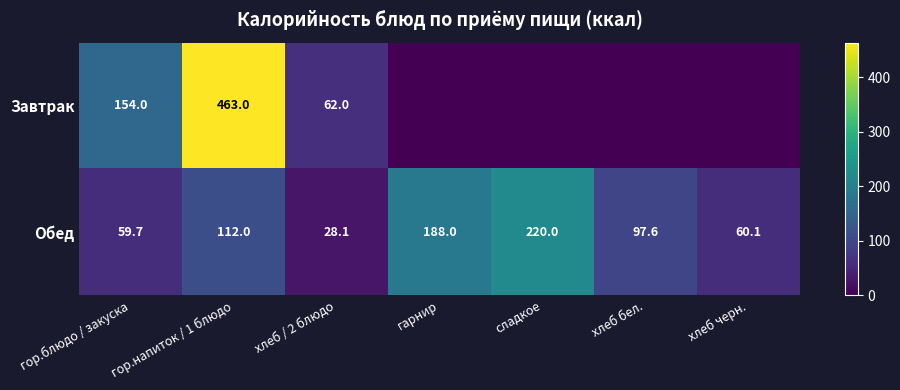

What is the spread (max minus min) of values at гор.блюдо / закуска?

94.3